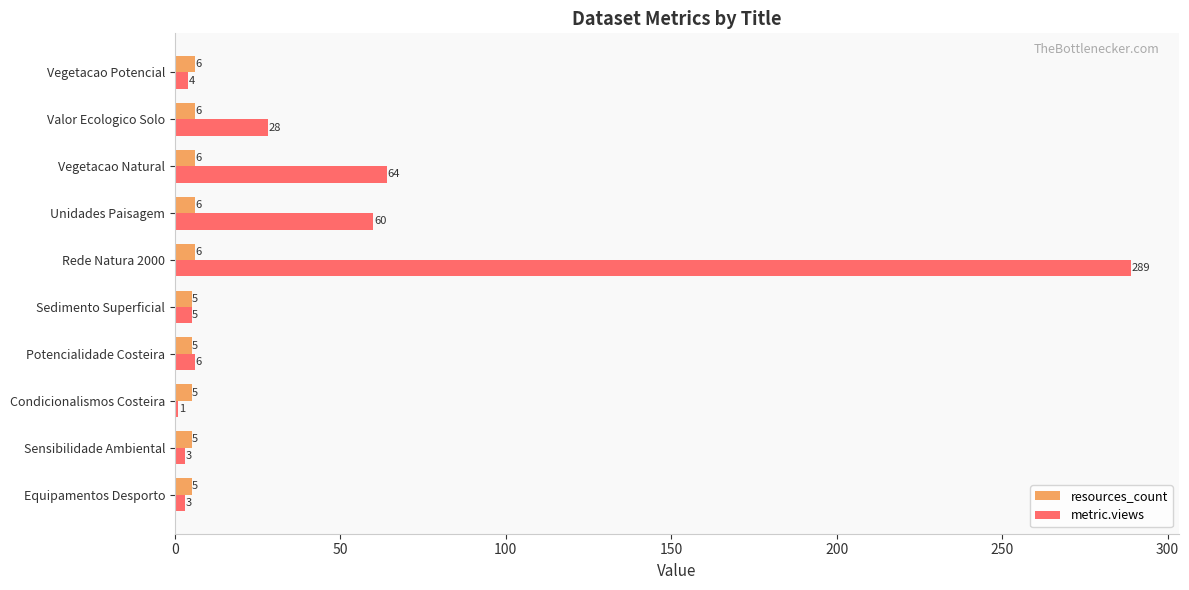

What are all the series names shown in the legend?

resources_count, metric.views